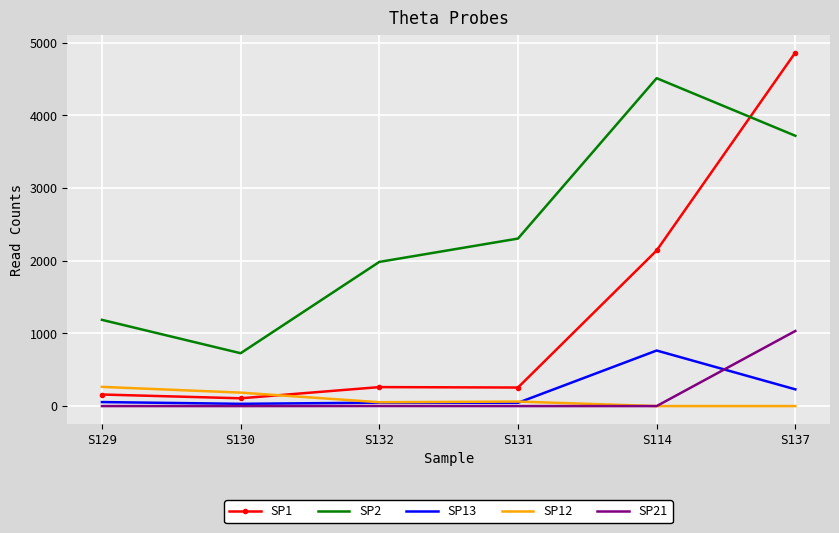

True or false: SP13 has a value of 45 at S131.

True